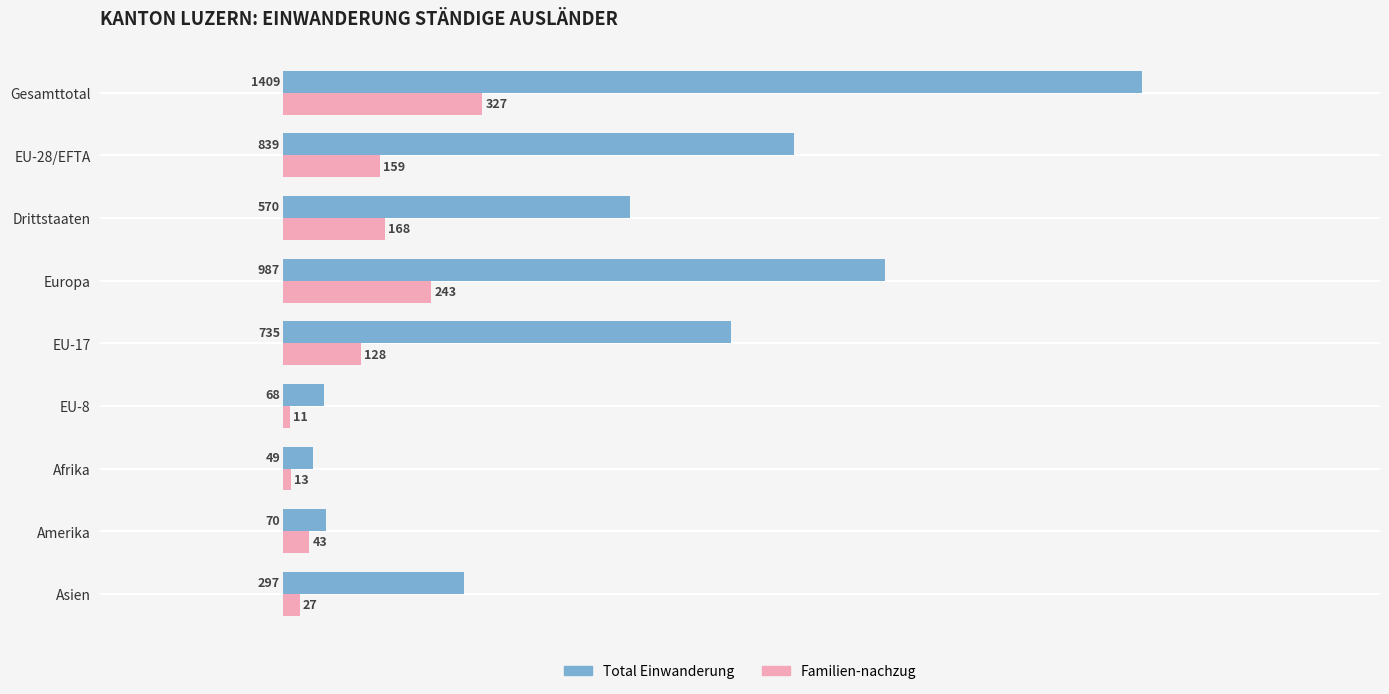

What value does the Familien-nachzug series have at Asien?

27